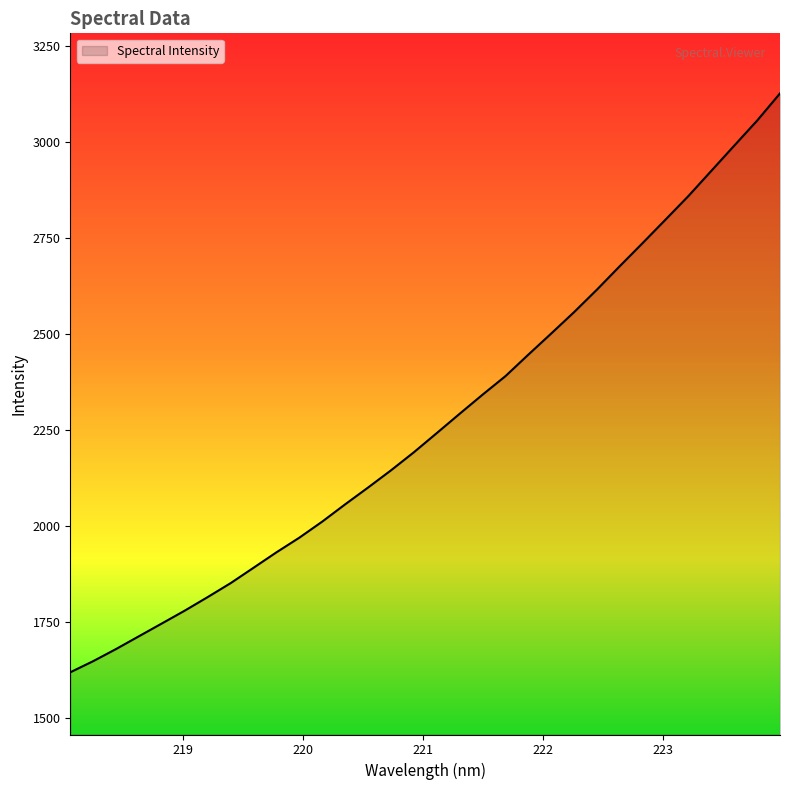

What is the maximum value shown in the chart?

3126.6